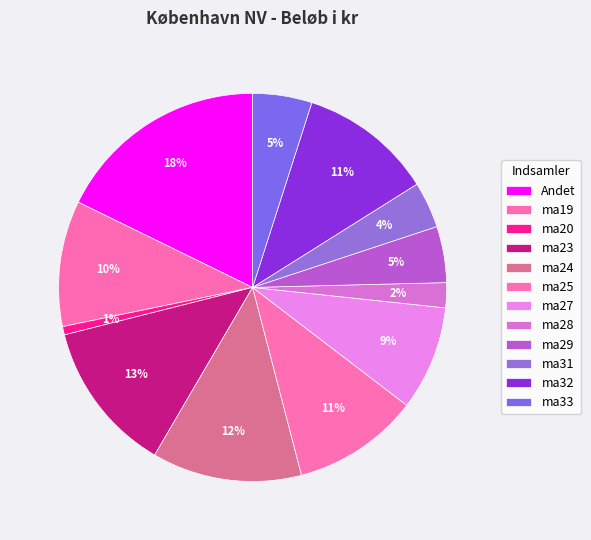

Does ma28 account for over 50% of the chart?

No